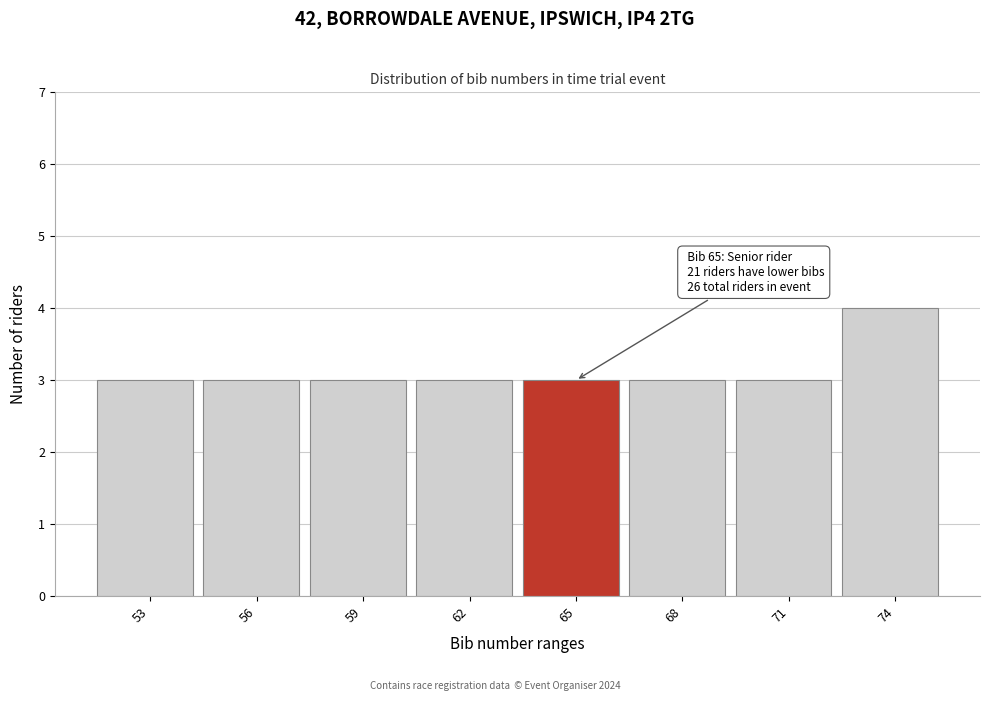

Reading left to right, extract all data points from this chart.

53=3	56=3	59=3	62=3	65=3	68=3	71=3	74=4